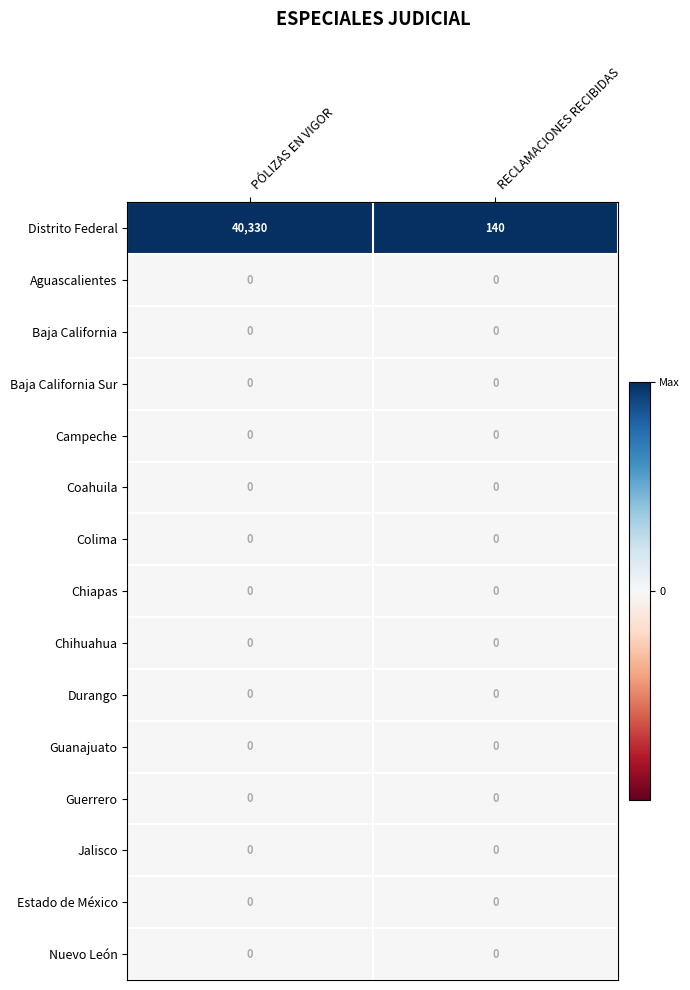

Which series has the widest spread of values?

Distrito Federal